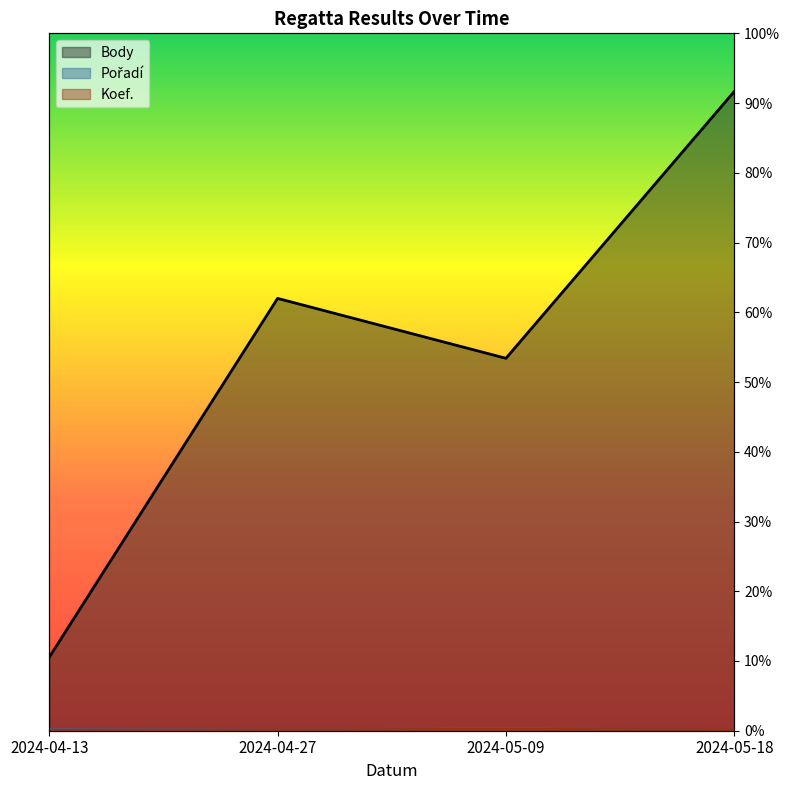

Reading right to left, extract all data points from this chart.

Body: 2024-05-18=5500.0	2024-05-09=3204.2	2024-04-27=3719.6	2024-04-13=632.5
Pořadí: 2024-05-18=3.2	2024-05-09=18.1	2024-04-27=6.4	2024-04-13=8.5
Koef.: 2024-05-18=7.5	2024-05-09=12.8	2024-04-27=7.5	2024-04-13=3.2